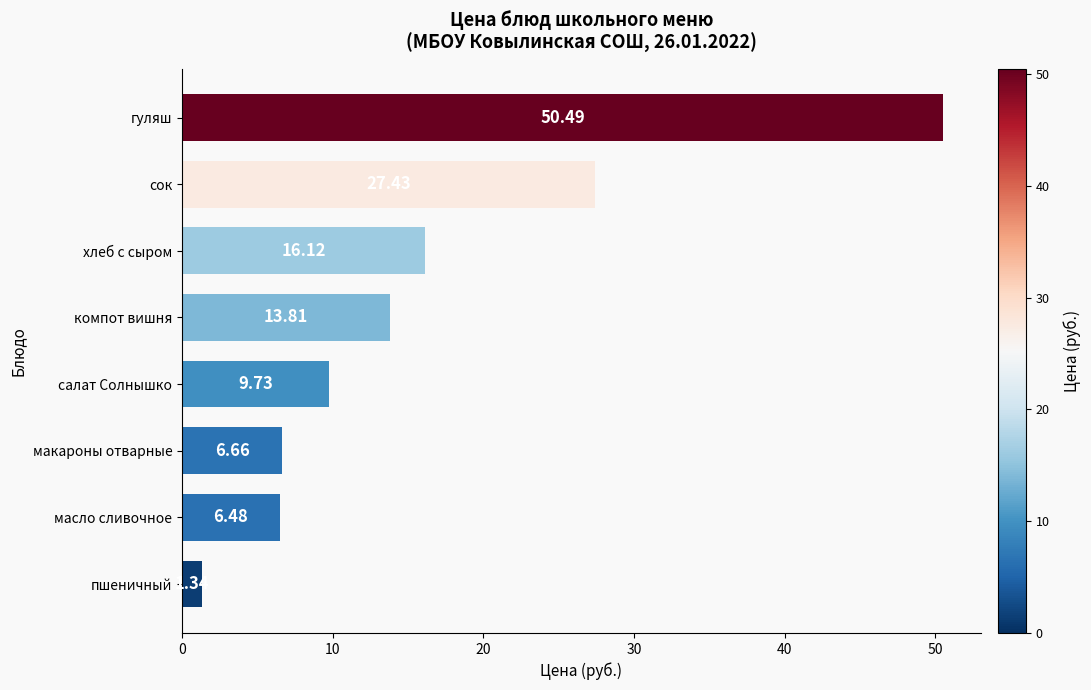

What is the difference between the maximum and second lowest values?

44.0